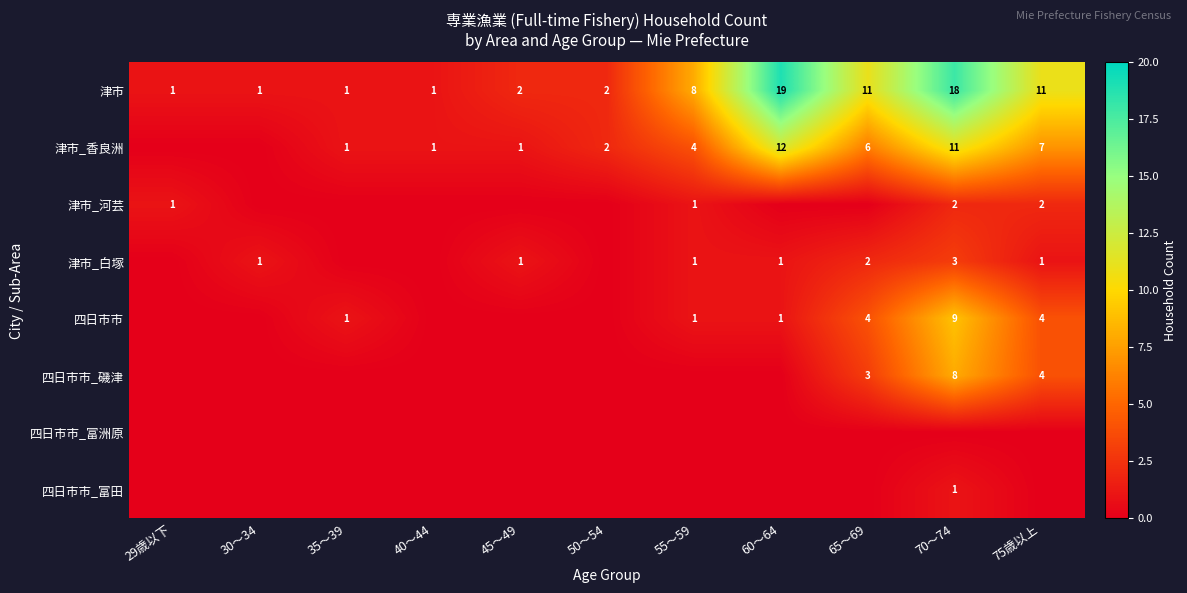

The value of 津市_白塚 at 30～34 is 1. True or false?

True